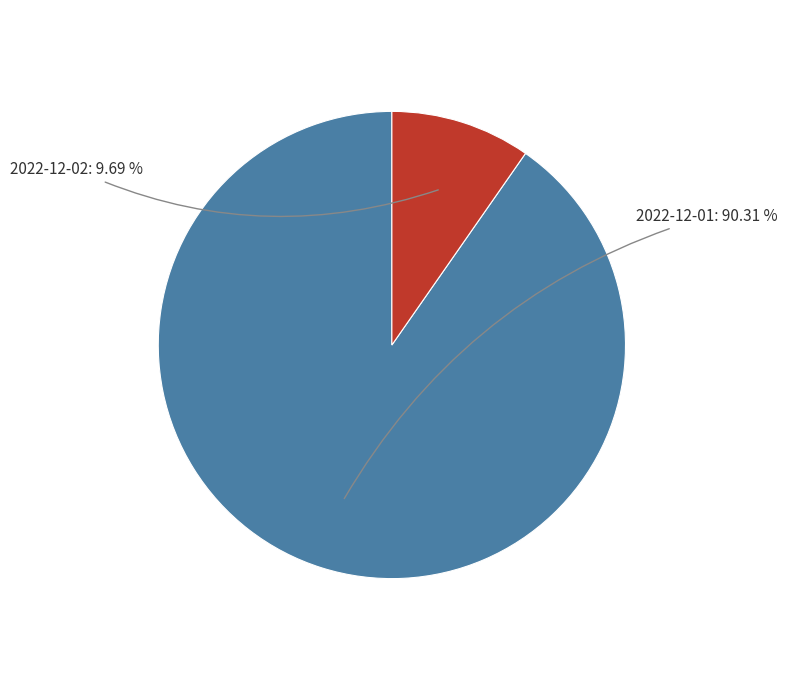

Does any single category account for the majority?

Yes